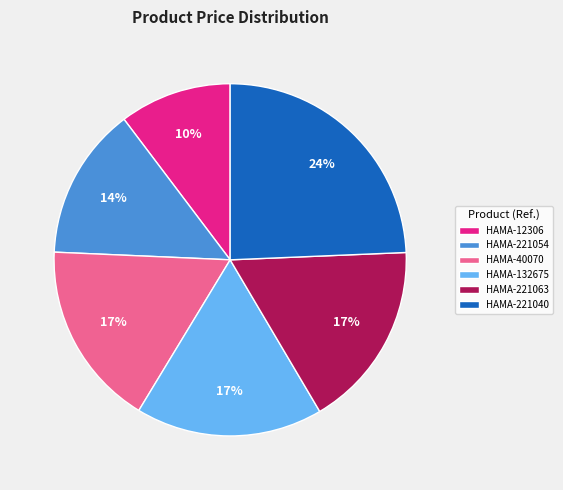

To the nearest percent, what is the difference between the largest and smallest slice percentages?

14%